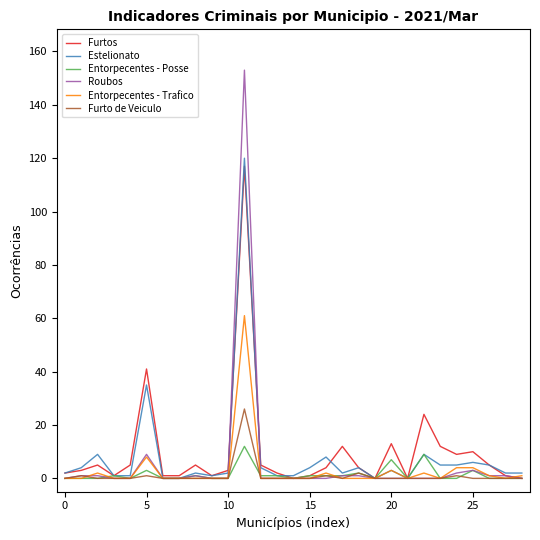

Which series has the largest range (max minus min)?

Roubos